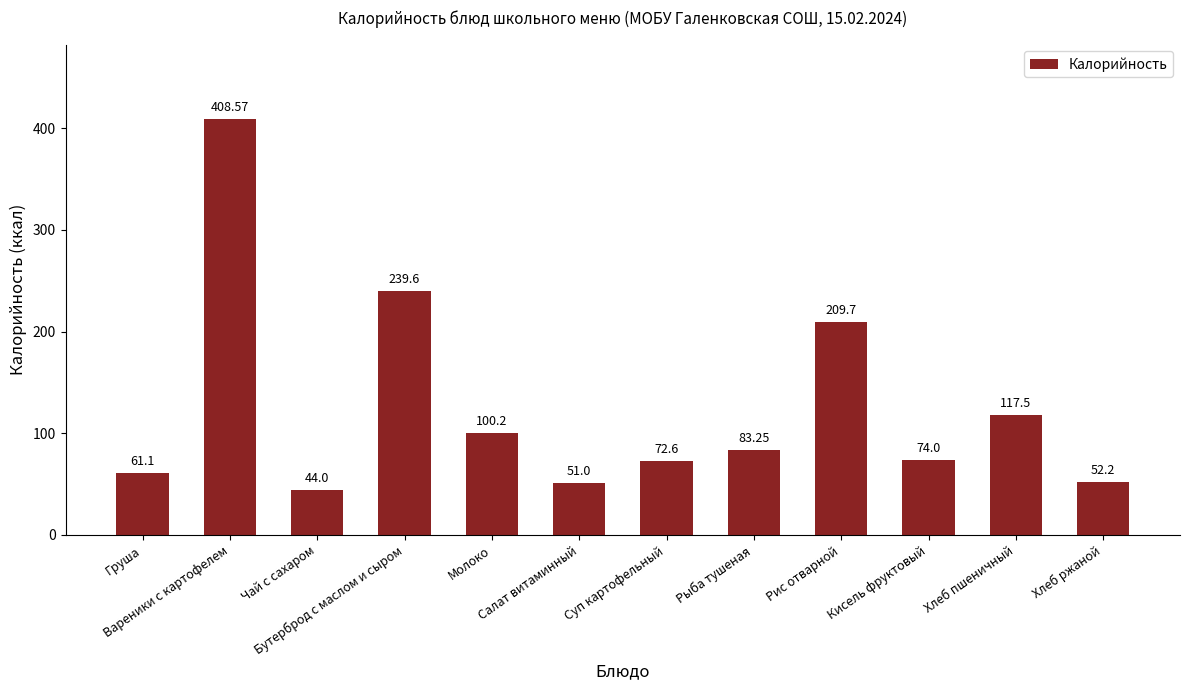

Rank the categories by value from highest to lowest.

Вареники с картофелем, Бутерброд с маслом и сыром, Рис отварной, Хлеб пшеничный, Молоко, Рыба тушеная, Кисель фруктовый, Суп картофельный, Груша, Хлеб ржаной, Салат витаминный, Чай с сахаром